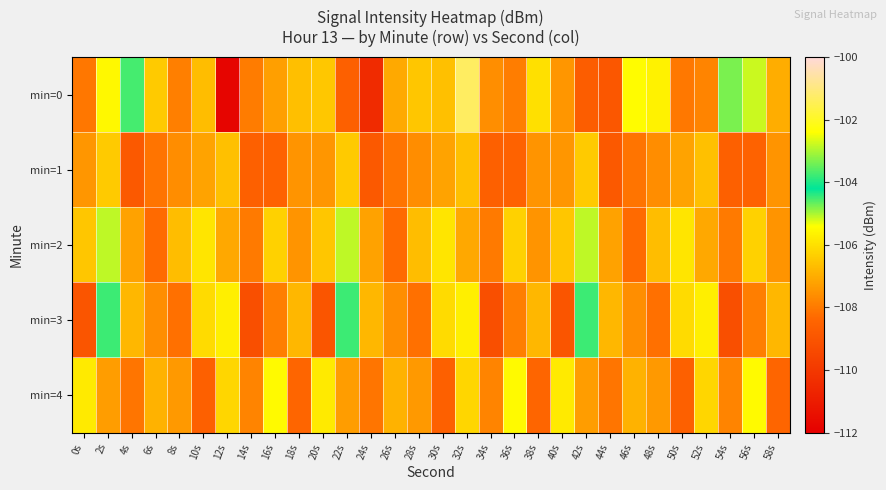

Which series changed the most between 20s and 28s?

min=4